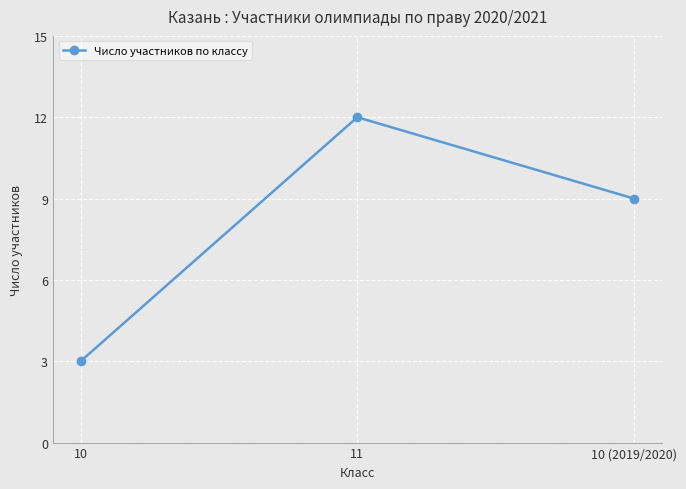

True or false: the data shows 5 at 11.

False